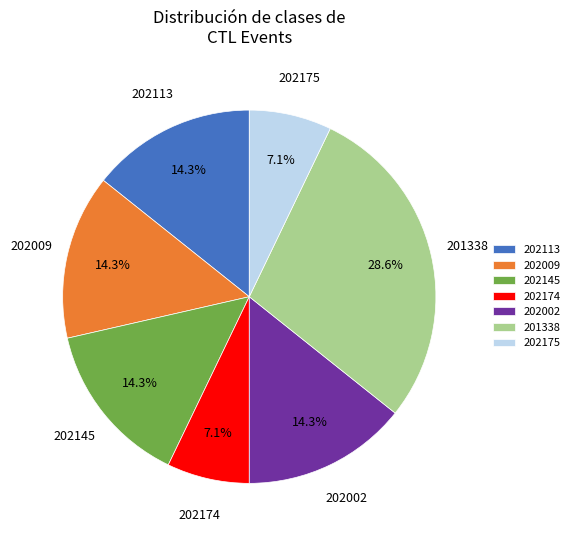

What percentage is NOT represented by 202002?

85.7%